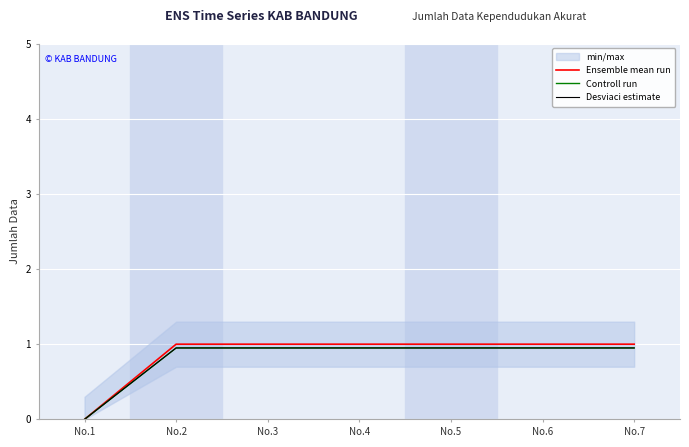

Which series has the largest total across all categories?

Ensemble mean run